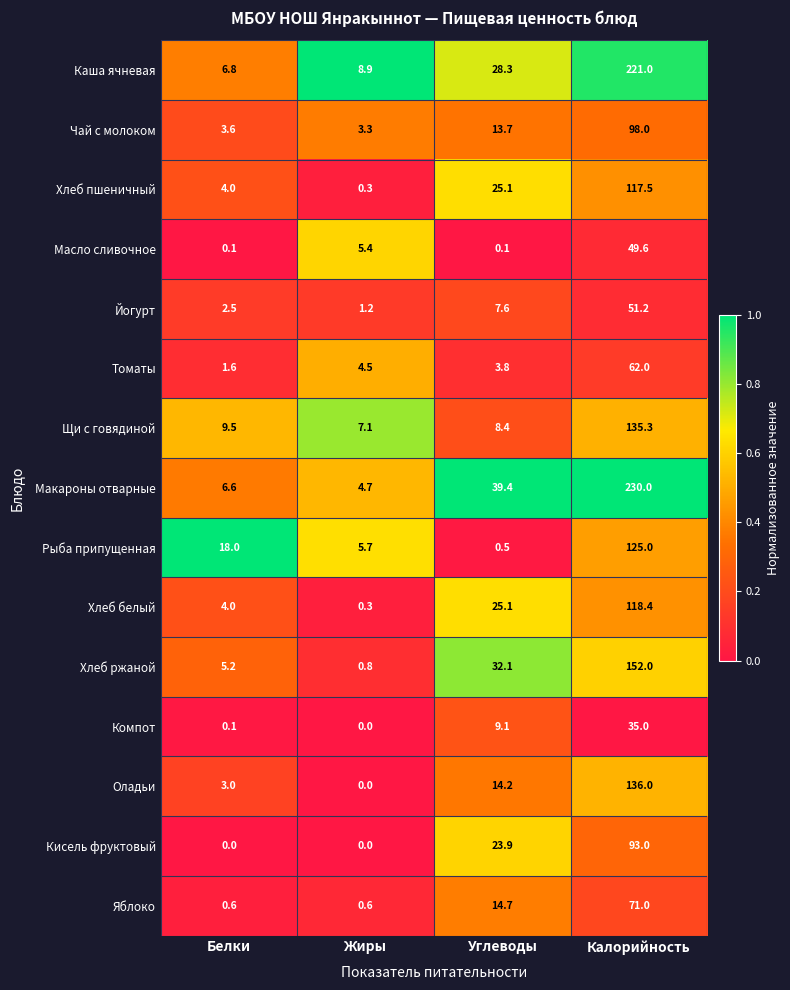

What is the total value across all series at Калорийность?

1695.0